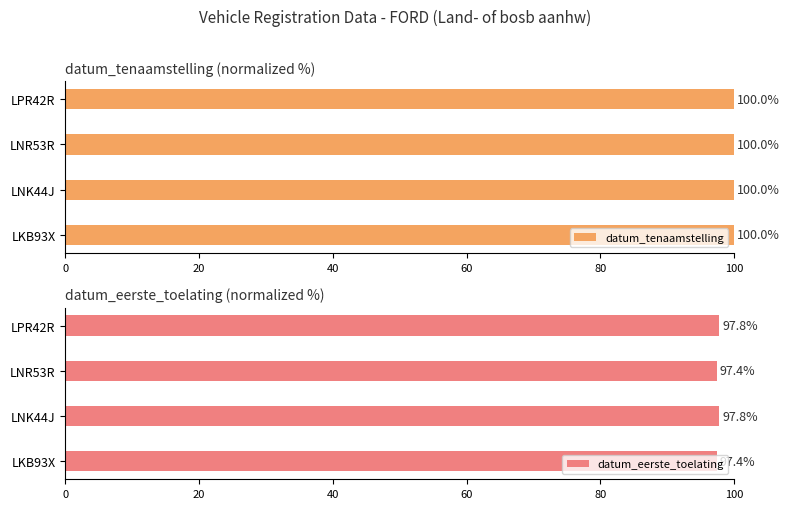

The datum_eerste_toelating series shows 97.4 at LNR53R. True or false?

True